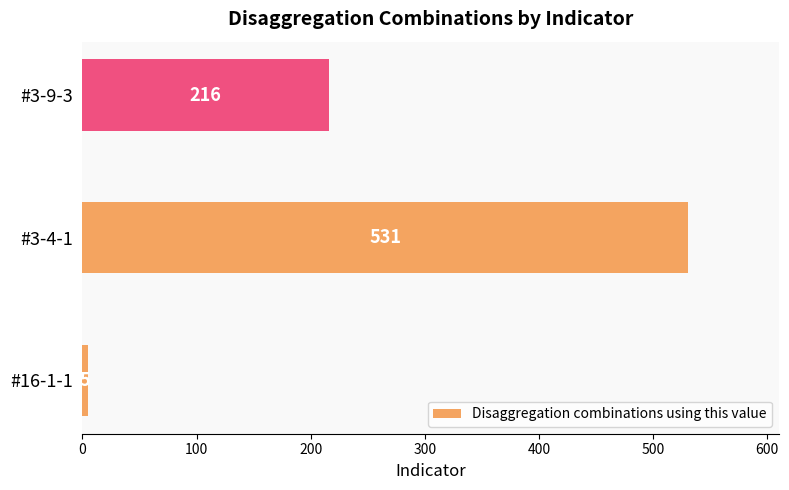

At which label is the value closest to 268?

#3-9-3